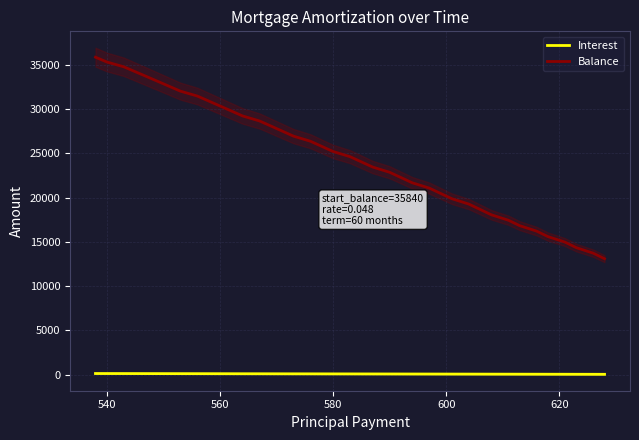

What is the greatest value displayed?

35840.0